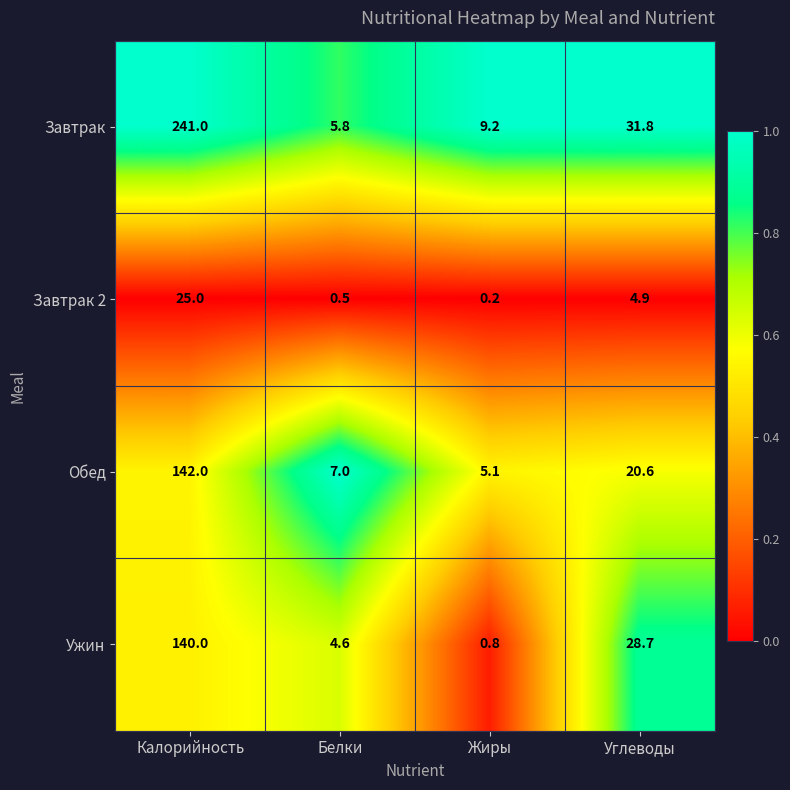

List the series in order of their peak value, highest first.

Завтрак, Обед, Ужин, Завтрак 2